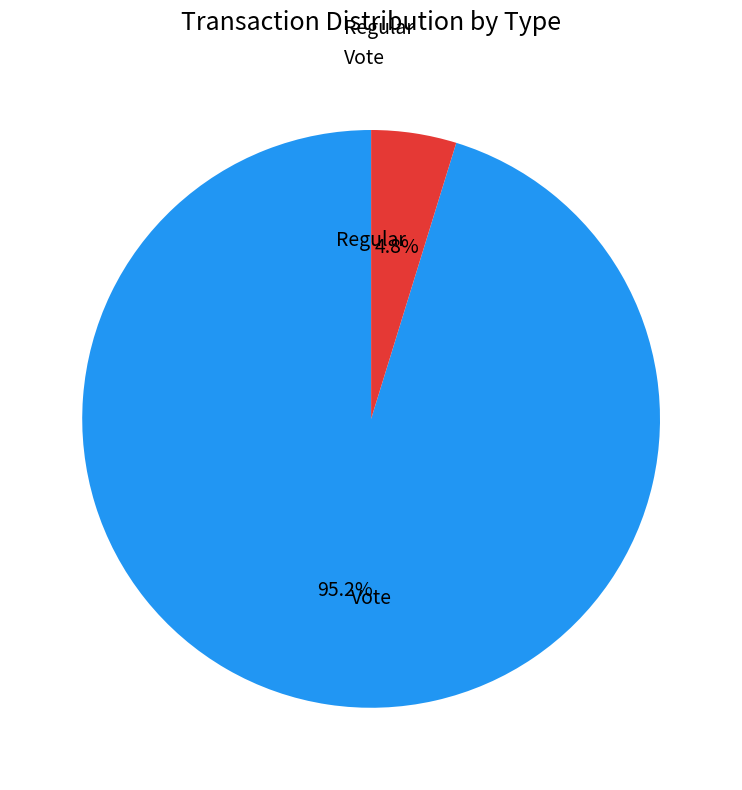

Is the sum of Regular and Vote greater than half?

Yes